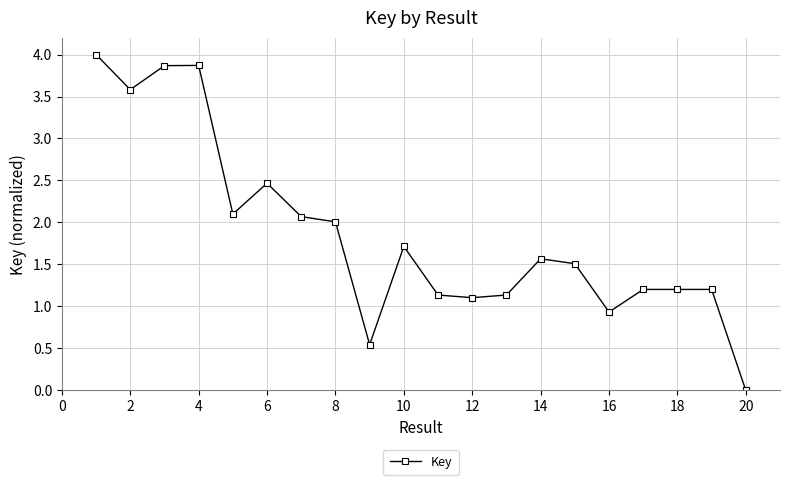

What is the sum of all values?

37.2